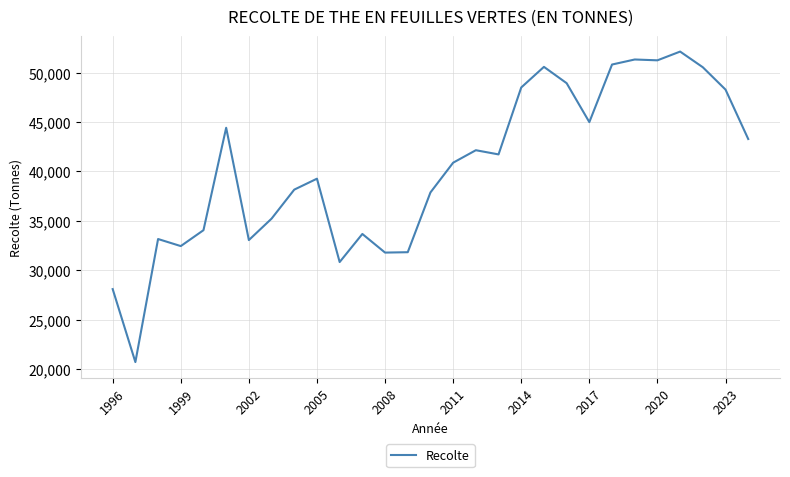

What is the difference between the maximum and minimum values?

31406.9